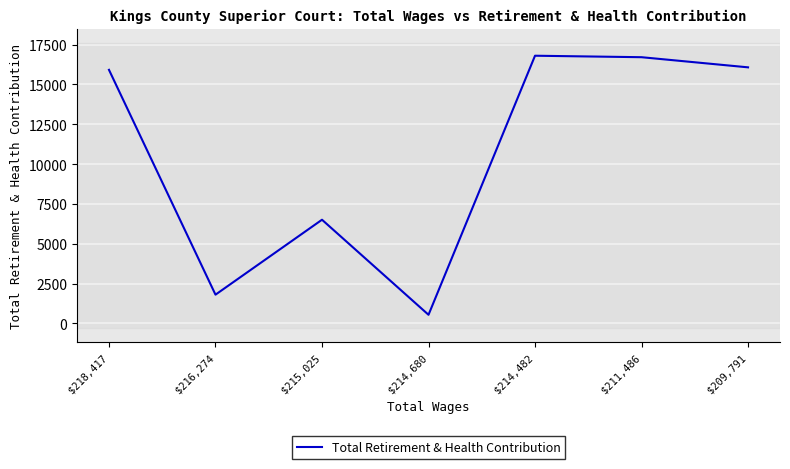

Where is the first local maximum?

$215,025